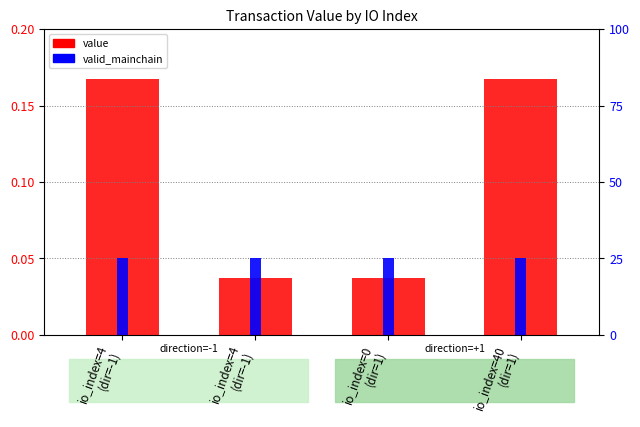

How many bars are there in total?

8